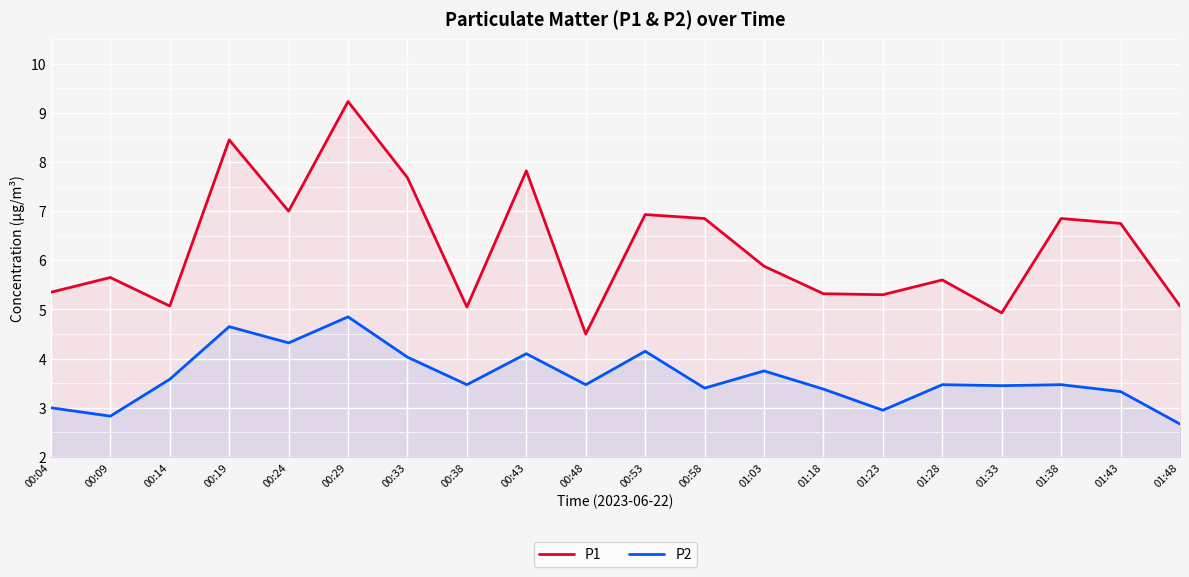

Where is P1 nearest to the value 6?

01:03